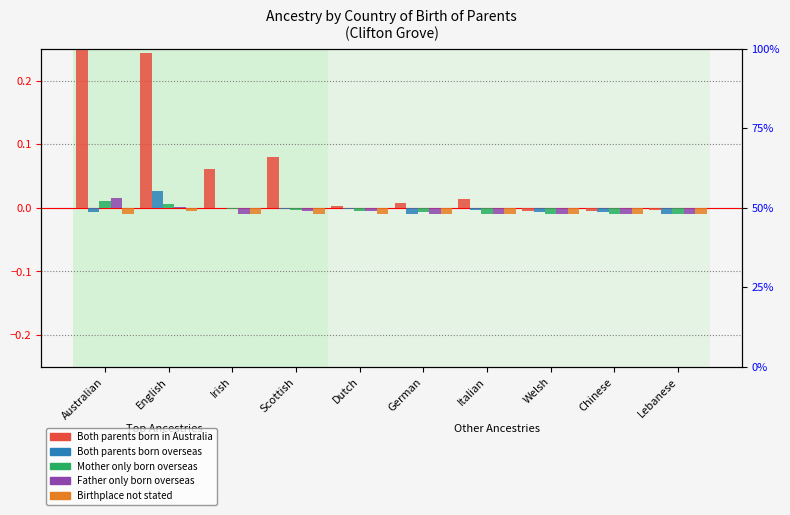

How many bars are there in total?

50